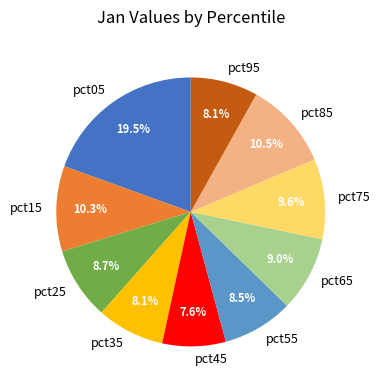

Is there a majority slice in this chart?

No